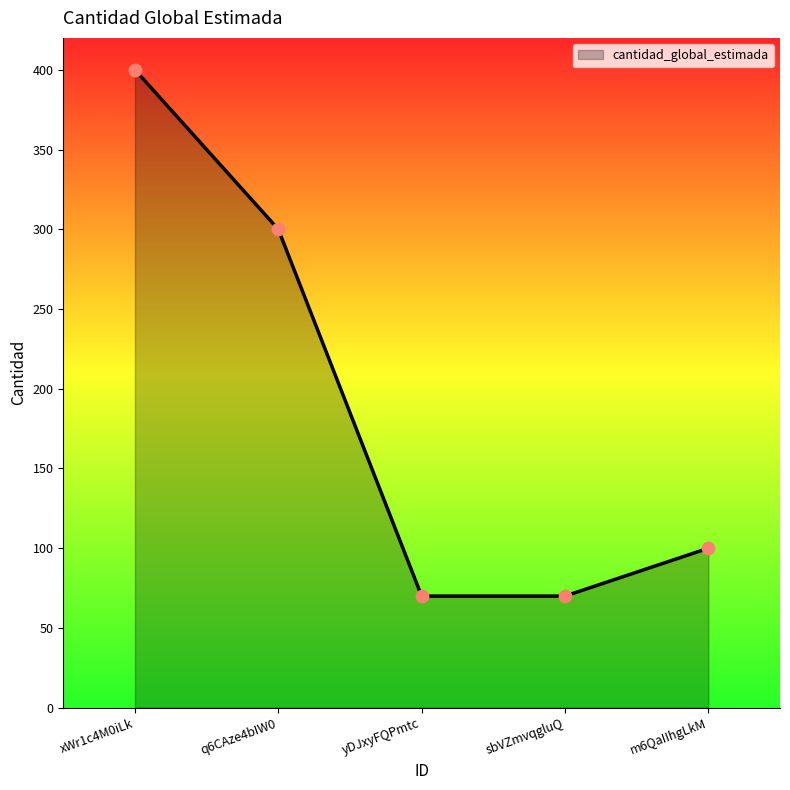

What is the ratio of the value at xWr1c4M0iLk to the value at m6QaIIhgLkM?

4.0